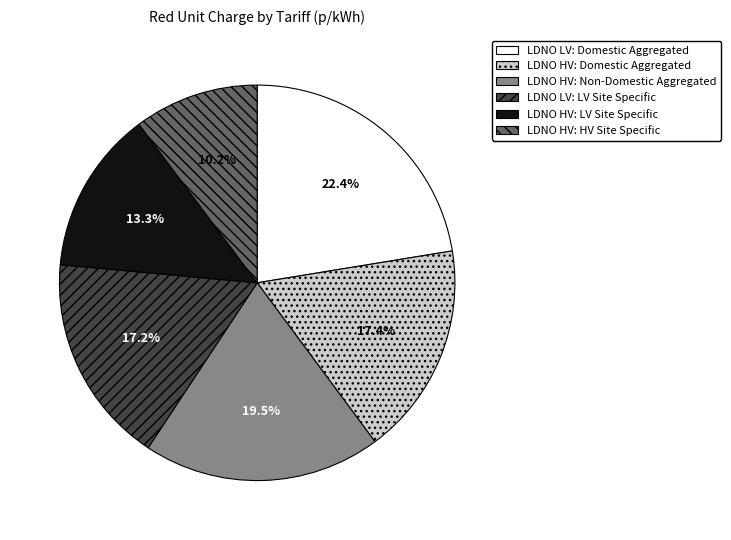

Count the number of slices in the pie.

6